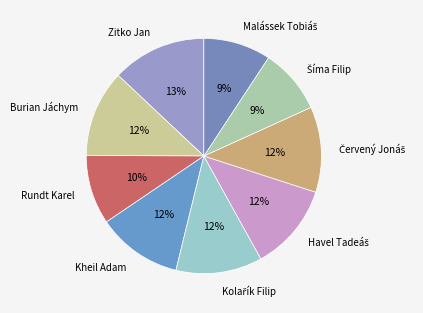

To the nearest percent, what is the average slice percentage?

11%